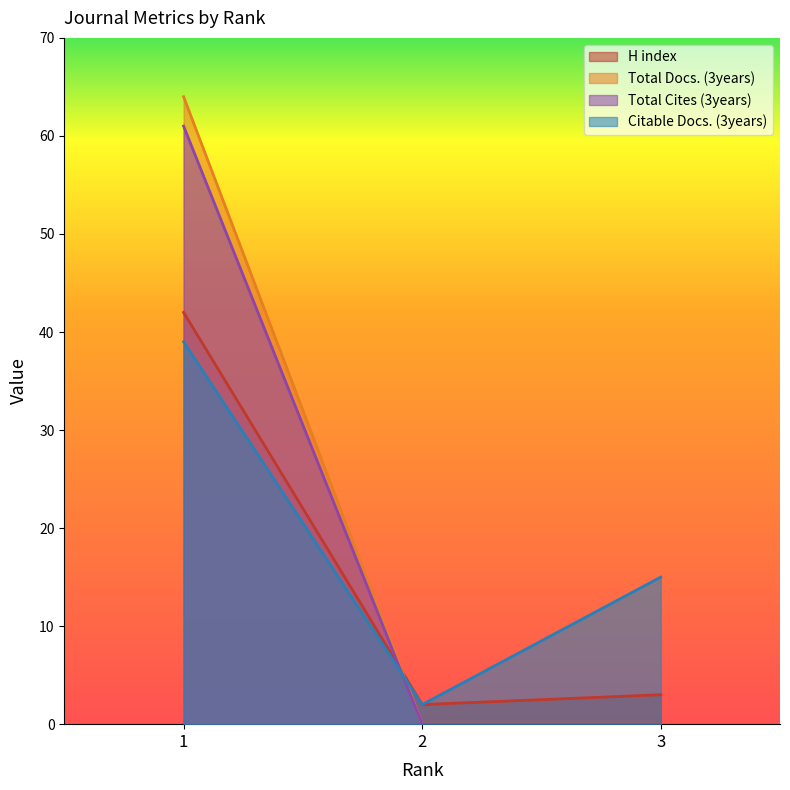

How many positive values does the Total Docs. (3years) series have?

1